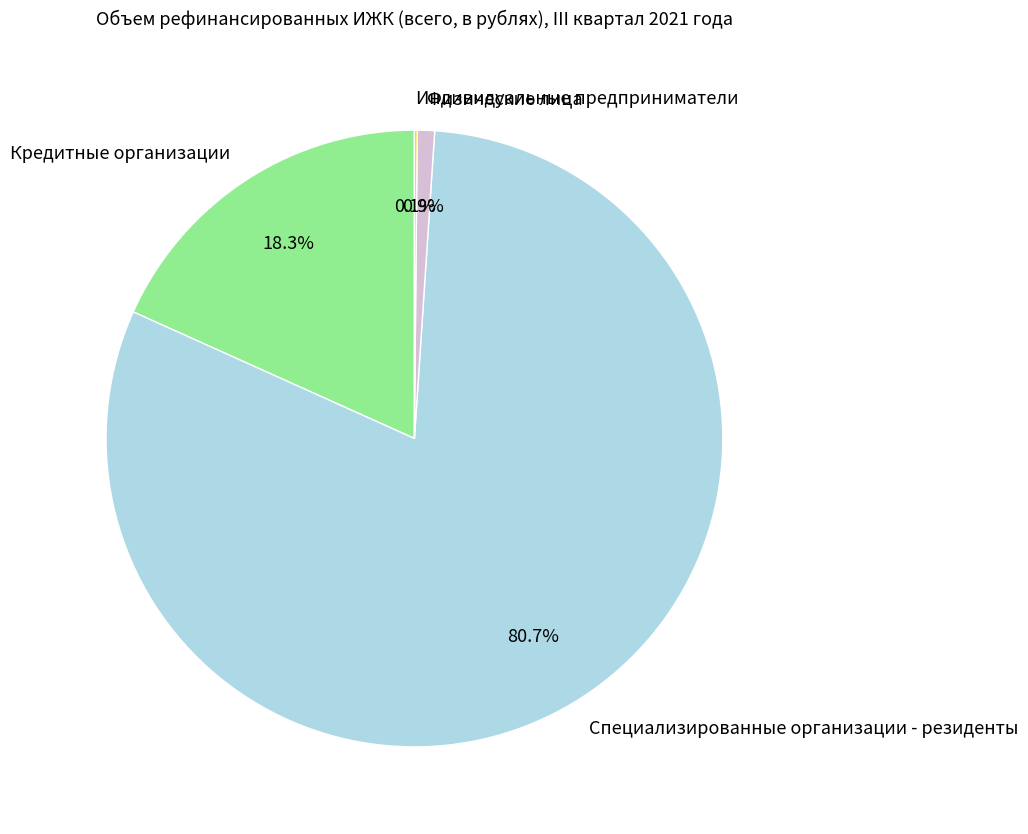

What is the total percentage of Физические лица and Специализированные организации - резиденты?

81.6%